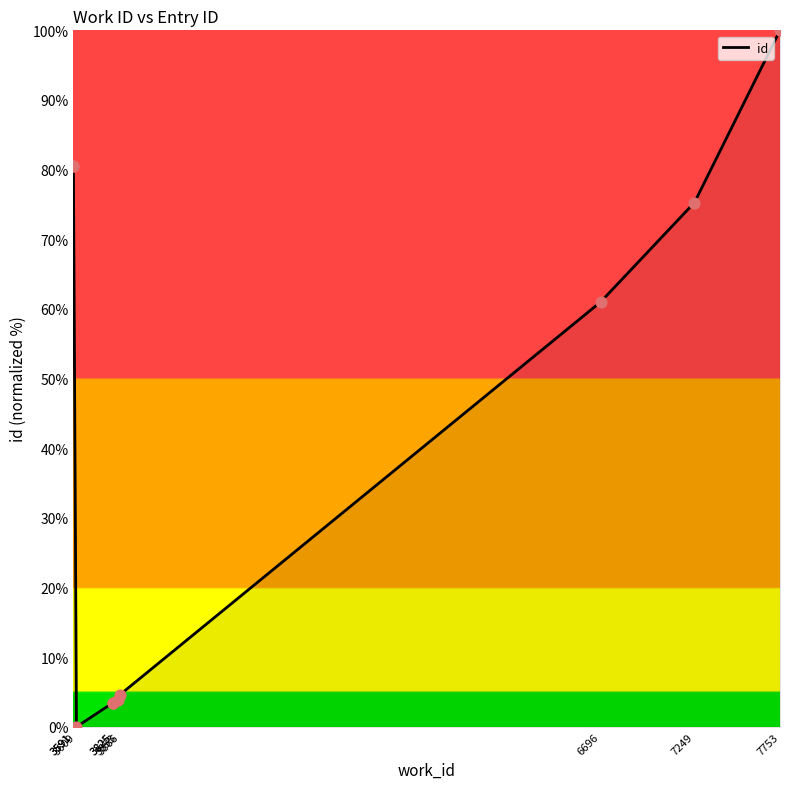

What is the change in value from 3591 to 3825?

-77.0